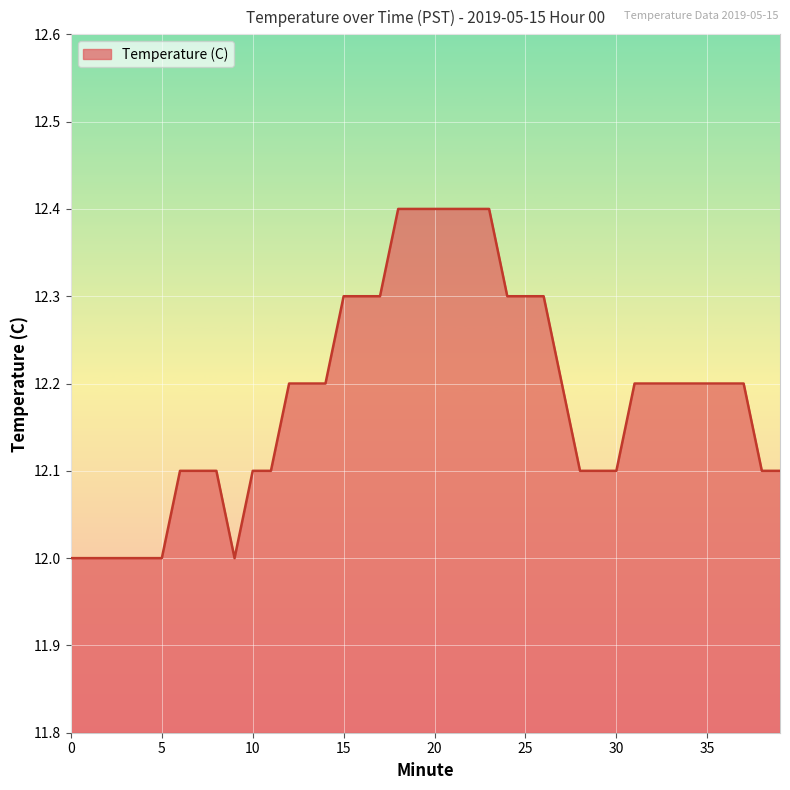

What is the difference between the maximum and minimum values?

0.4